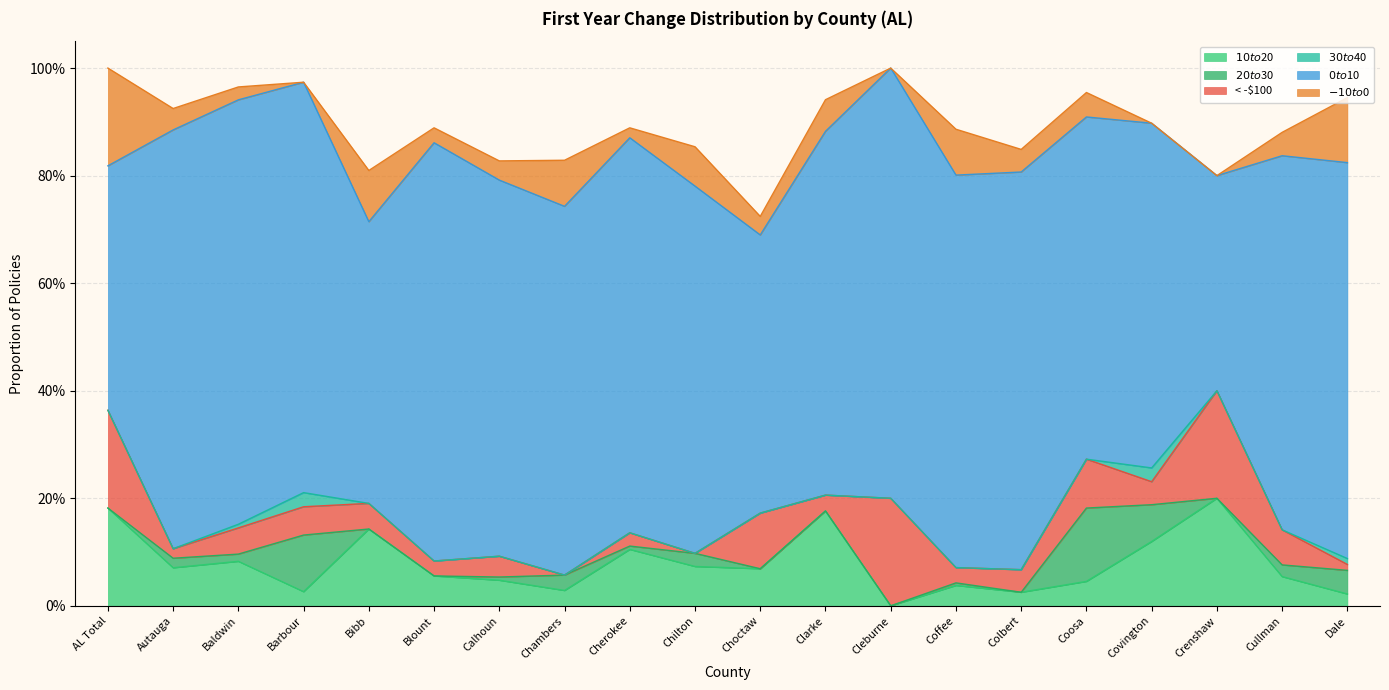

At which category is the sum across all series the highest?

AL Total